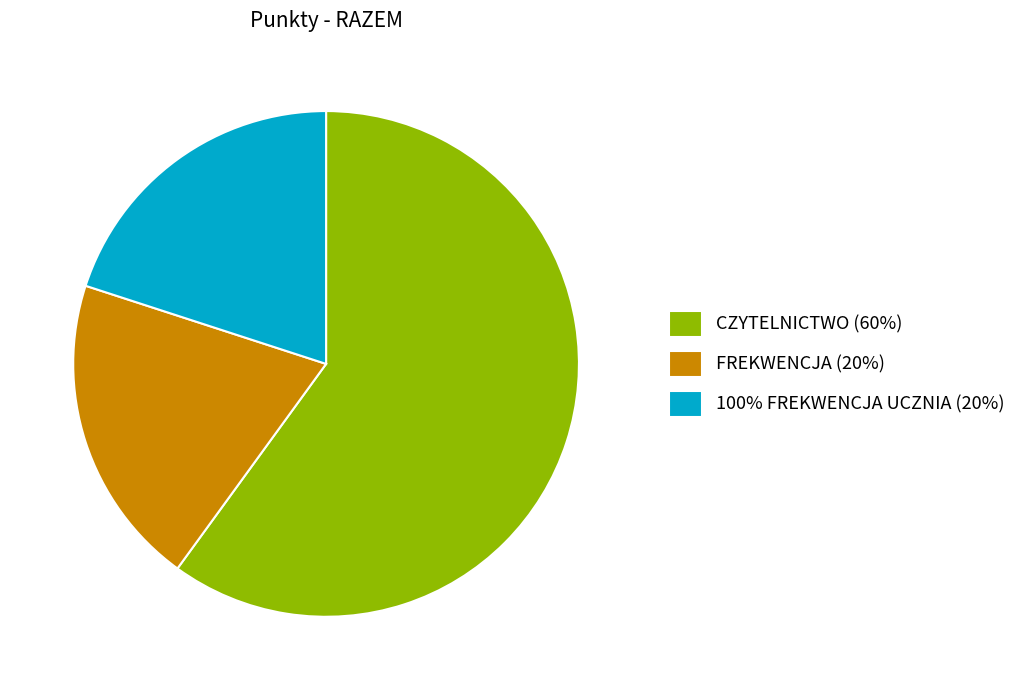

Does FREKWENCJA (20%) represent more than half of the total?

No